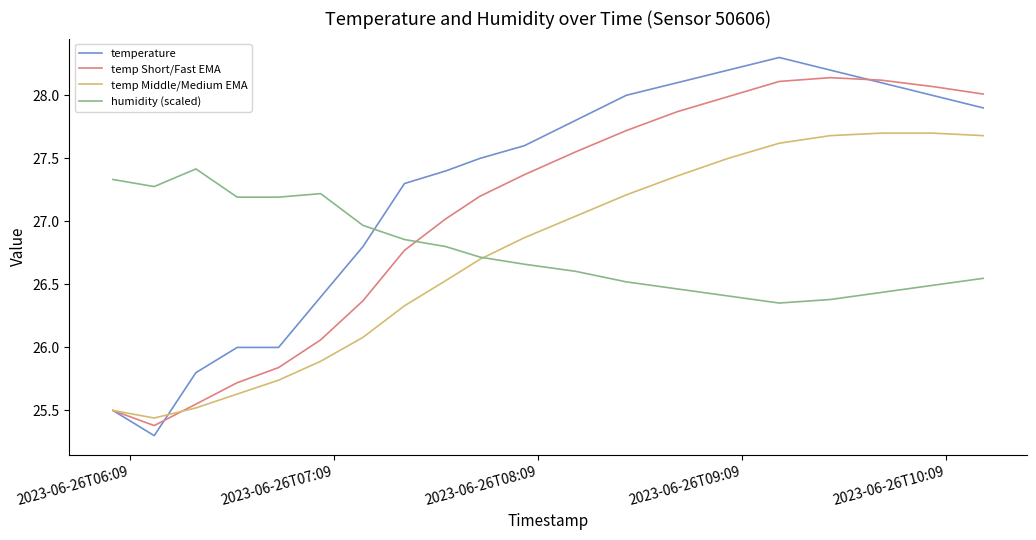

Which series has the largest range (max minus min)?

temperature